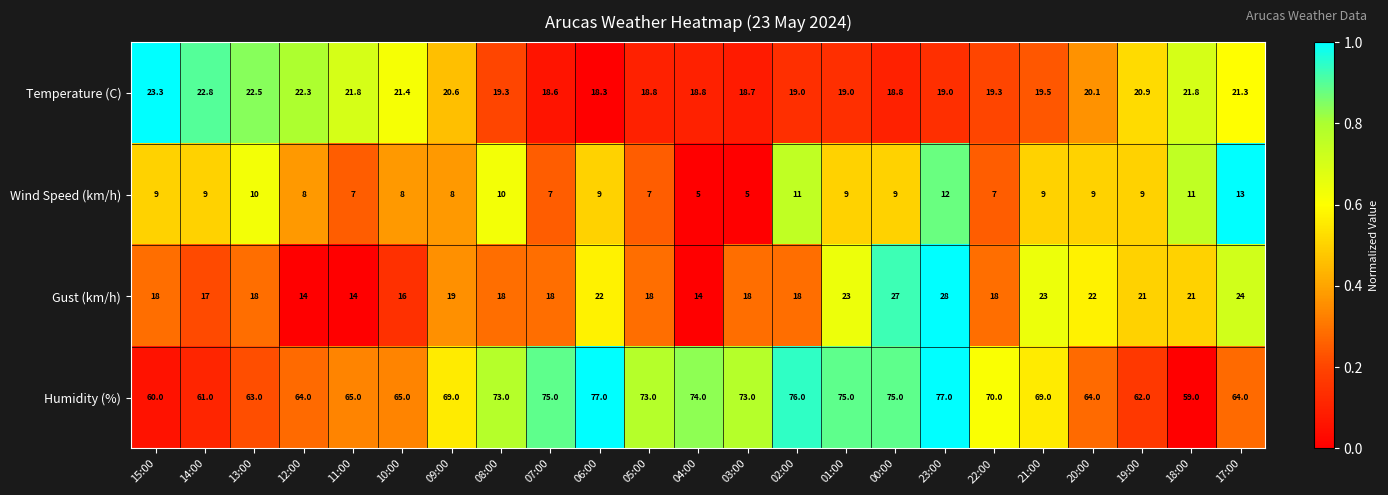

True or false: Gust (km/h) has a value of 7.0 at 18:00.

False